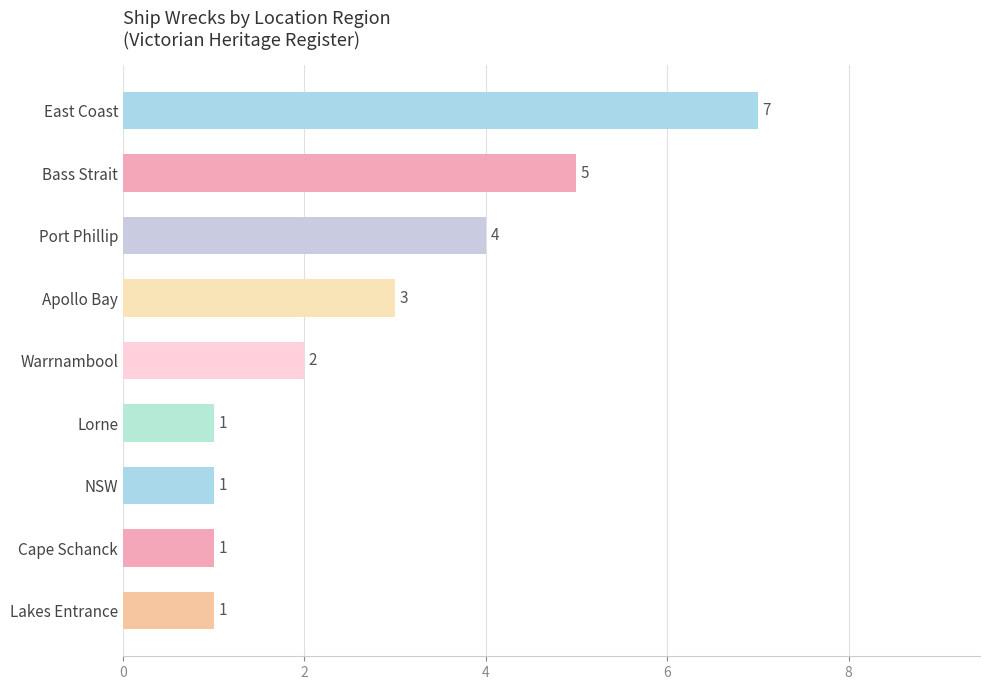

Reading bottom to top, list all the values displayed in this chart.

Lakes Entrance=1	Cape Schanck=1	NSW=1	Lorne=1	Warrnambool=2	Apollo Bay=3	Port Phillip=4	Bass Strait=5	East Coast=7